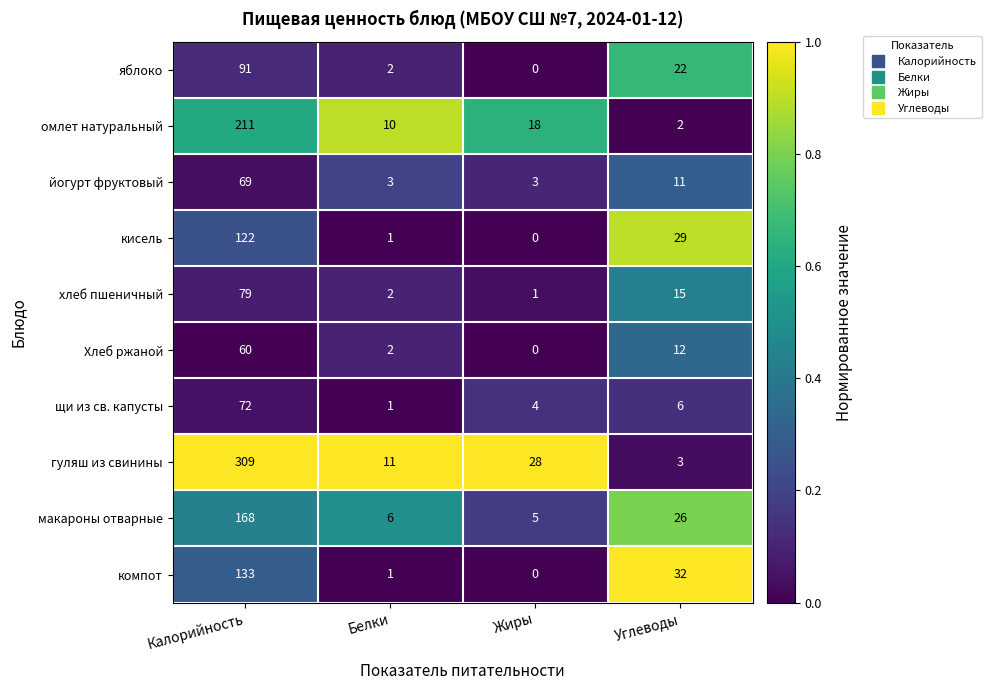

Is it true that гуляш из свинины equals 478 at Калорийность?

False